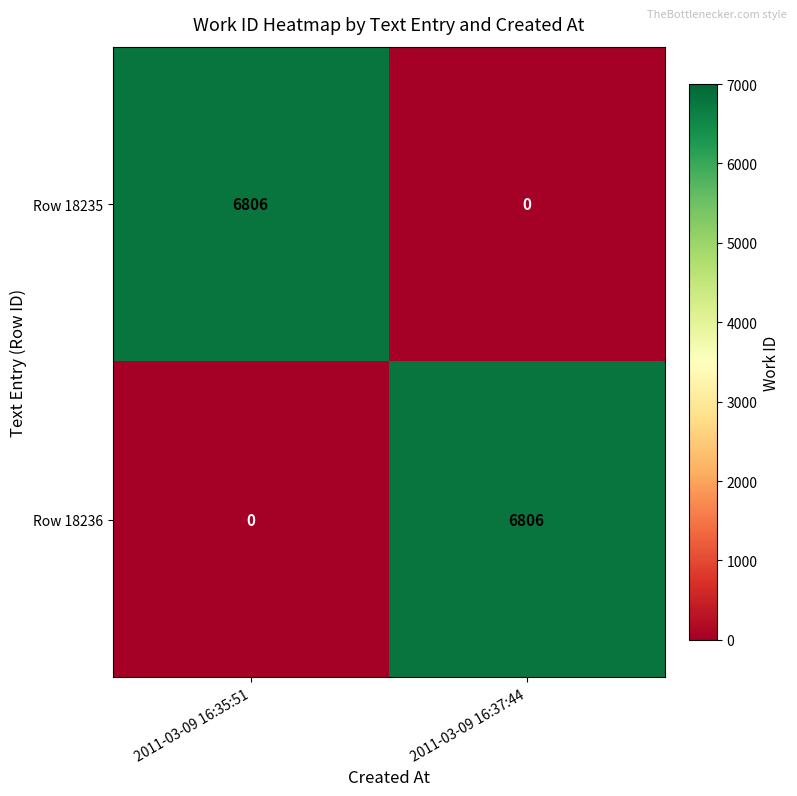

At 2011-03-09 16:35:51, list the series in order from largest to smallest.

Row 18235, Row 18236